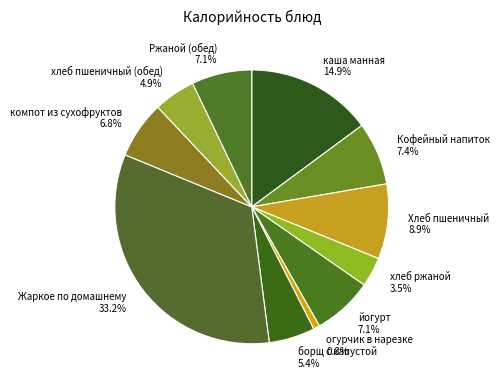

Does any single category account for the majority?

No